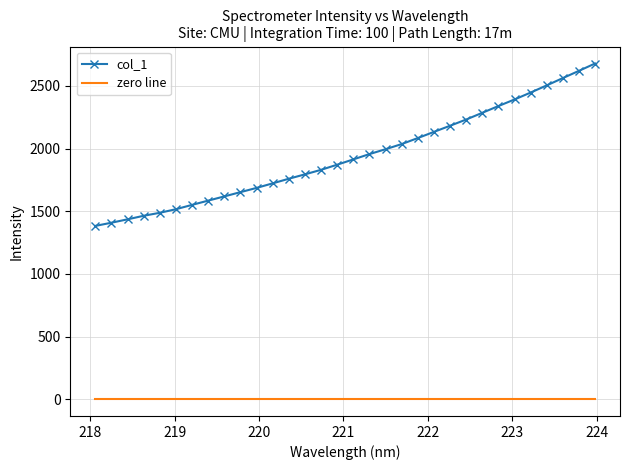

Rank the series by their average value, from lowest to highest.

zero line, col_1